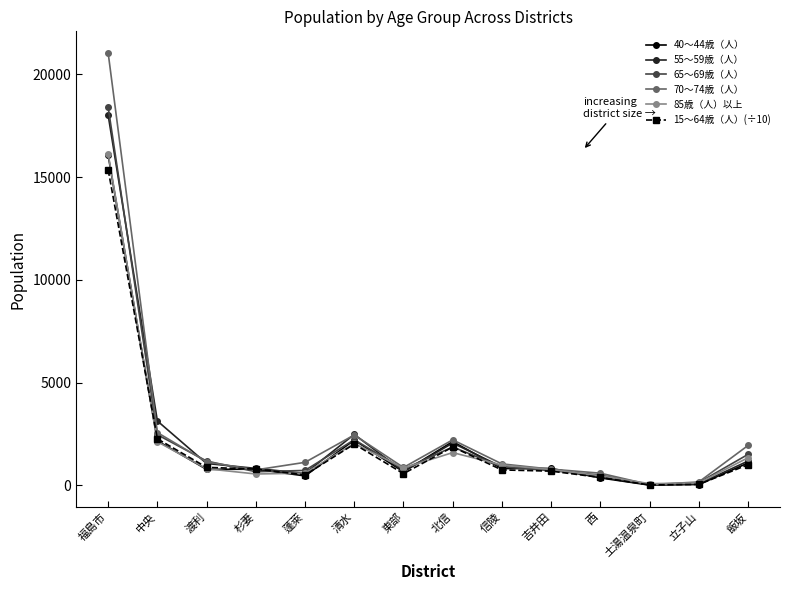

What is the difference between the highest and lowest values at 西?

230.0